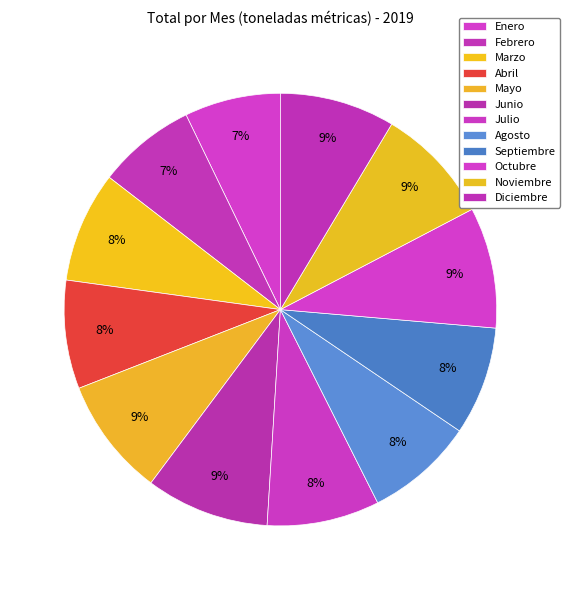

What is the change in value from Abril to Noviembre?

+1011.1